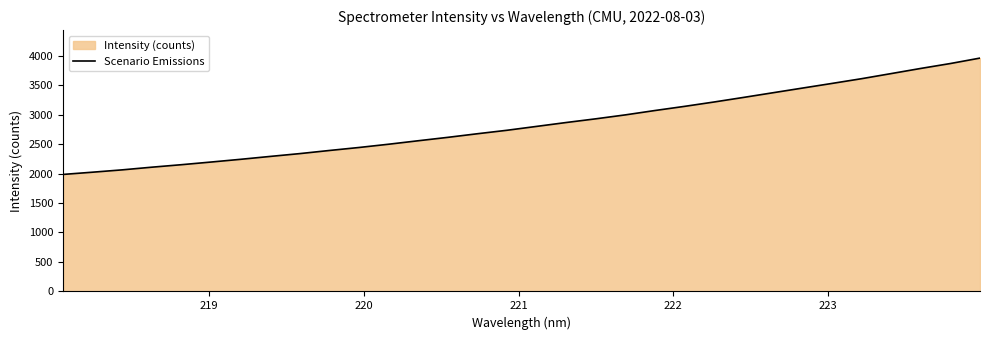

How many values exceed 2799?

16